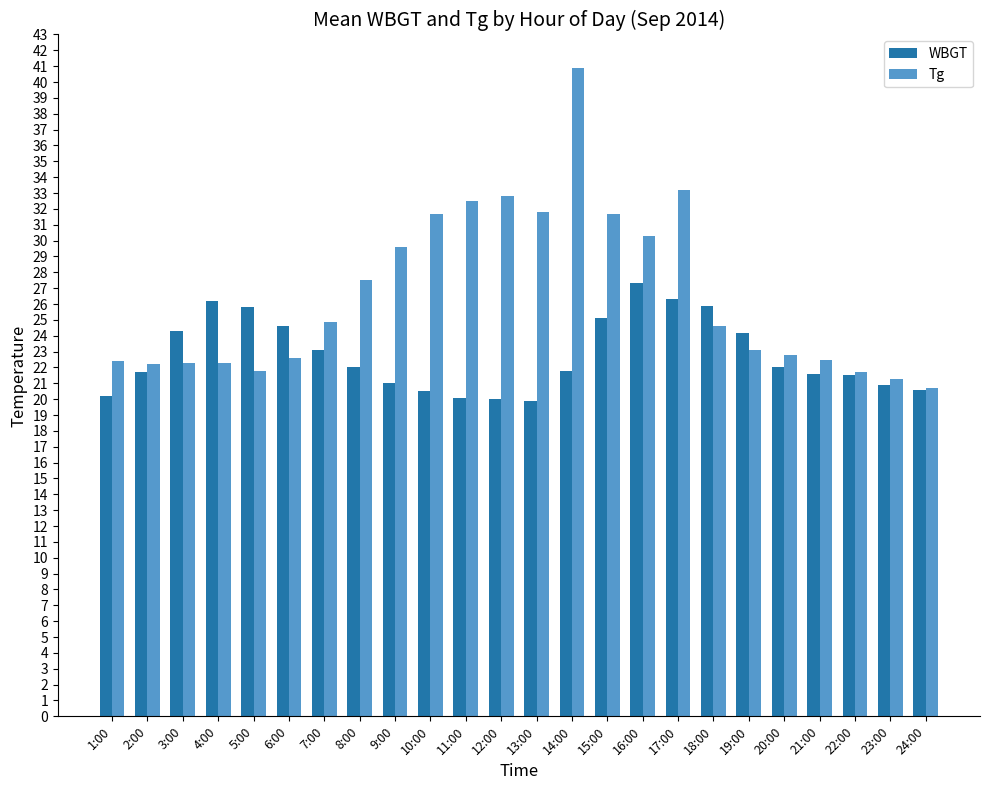

What is the minimum value shown in the chart?

19.9